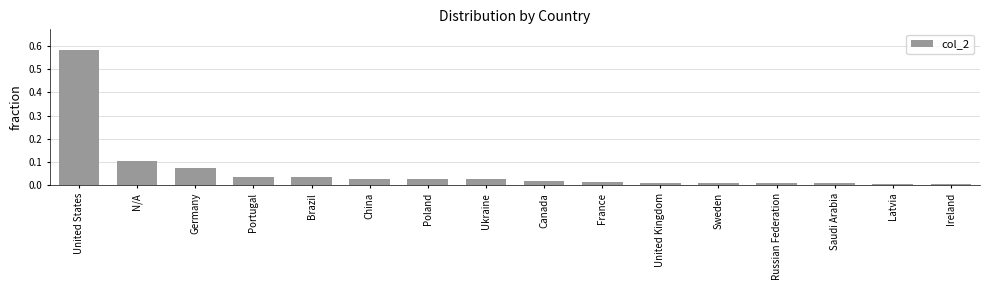

Between France and Latvia, which is larger?

France